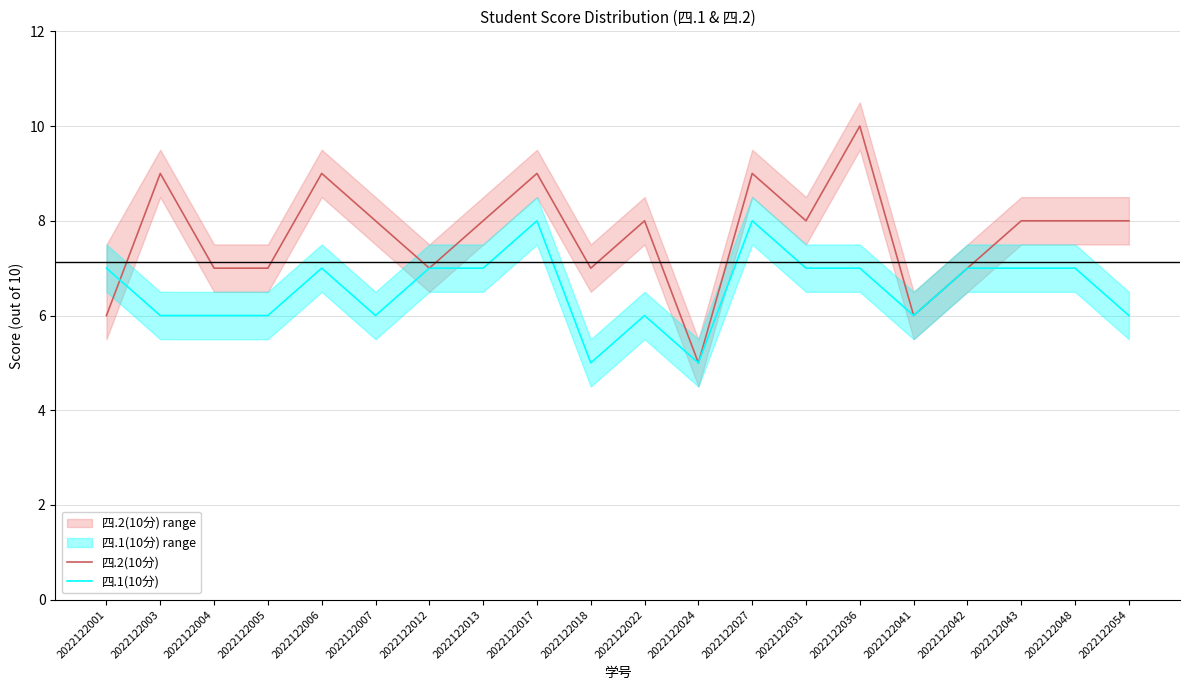

Where do 四.2(10分) and 四.1(10分) first cross each other?

2022122001 and 2022122003